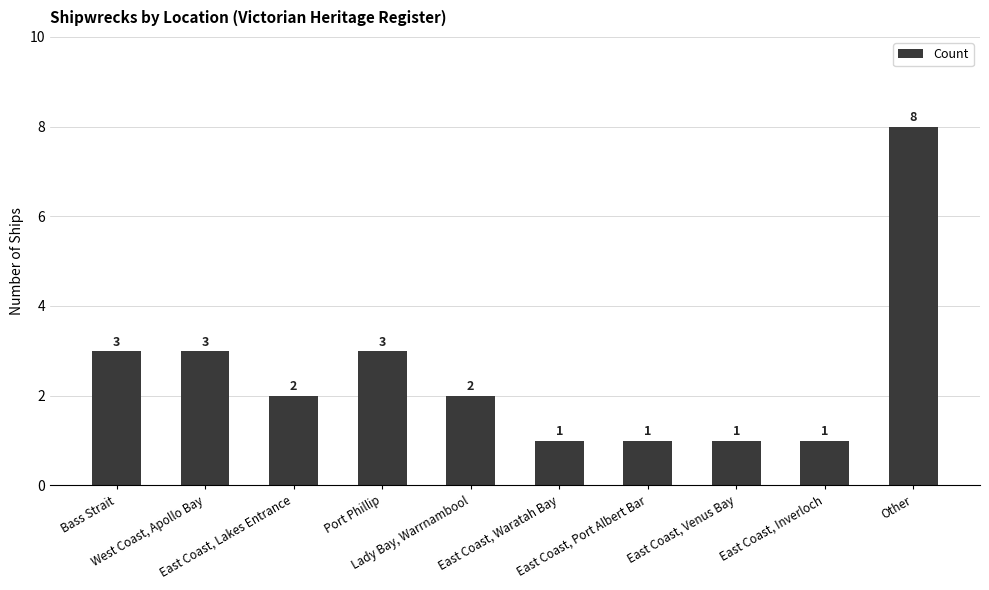

What is the maximum value shown in the chart?

8